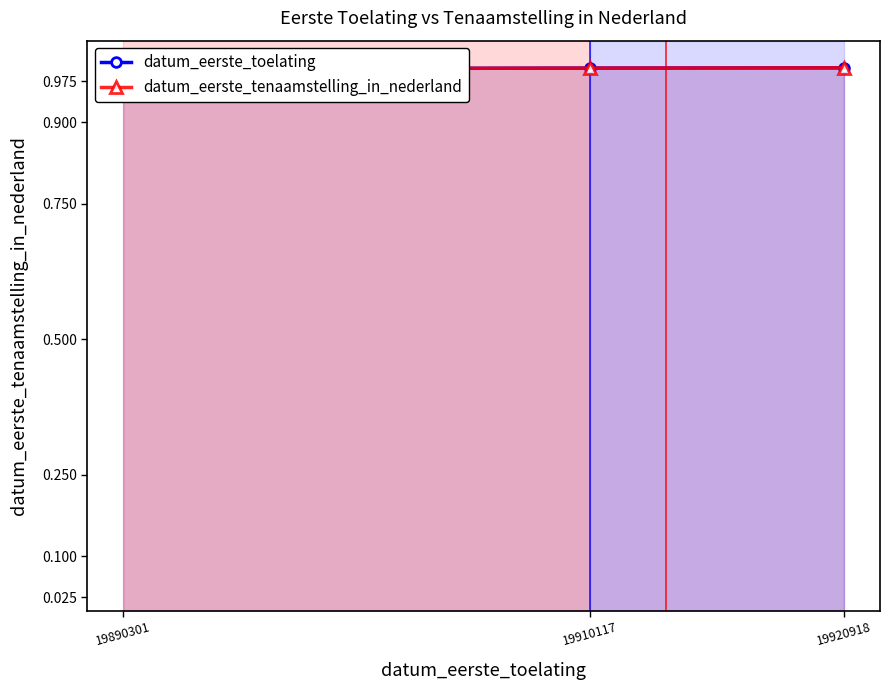

At which category is the sum across all series the highest?

19920918